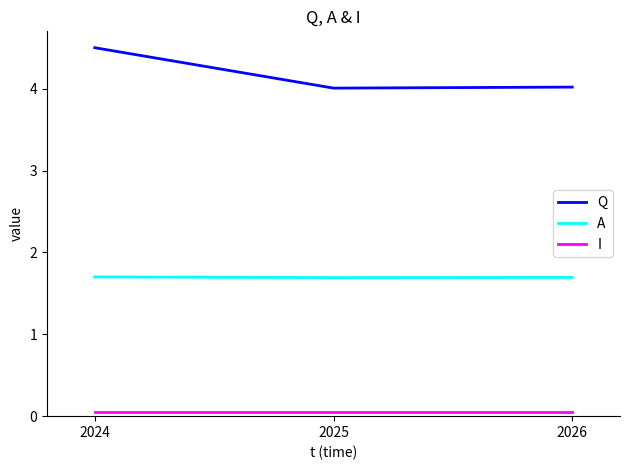

What is the greatest value displayed?

4.5